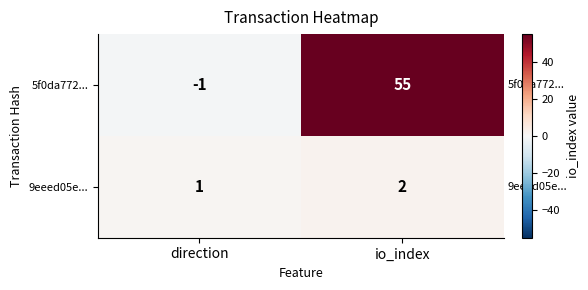

What is the sum of the 5f0da772... values at io_index and direction?

54